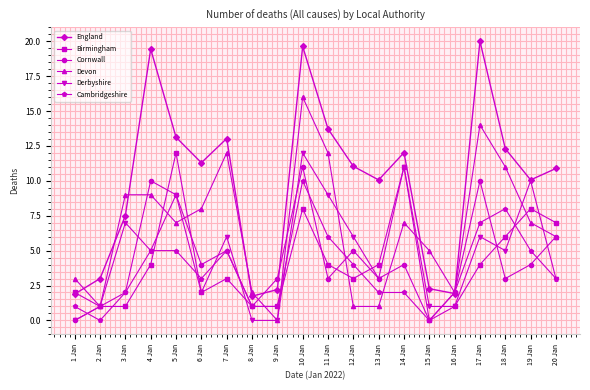

What is the greatest value displayed?

20.0